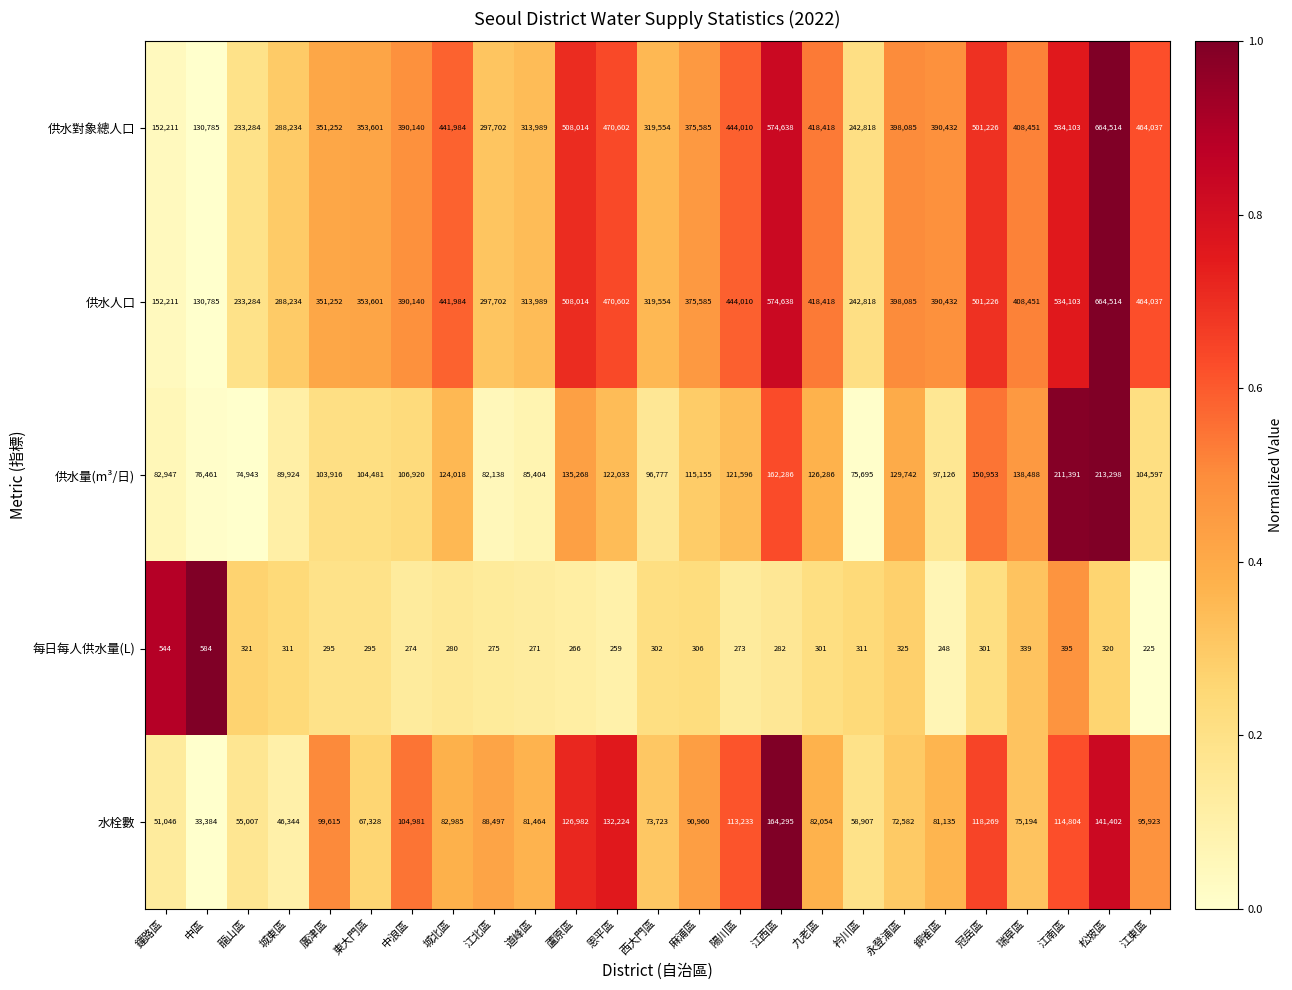

How many data points does each series have?

25